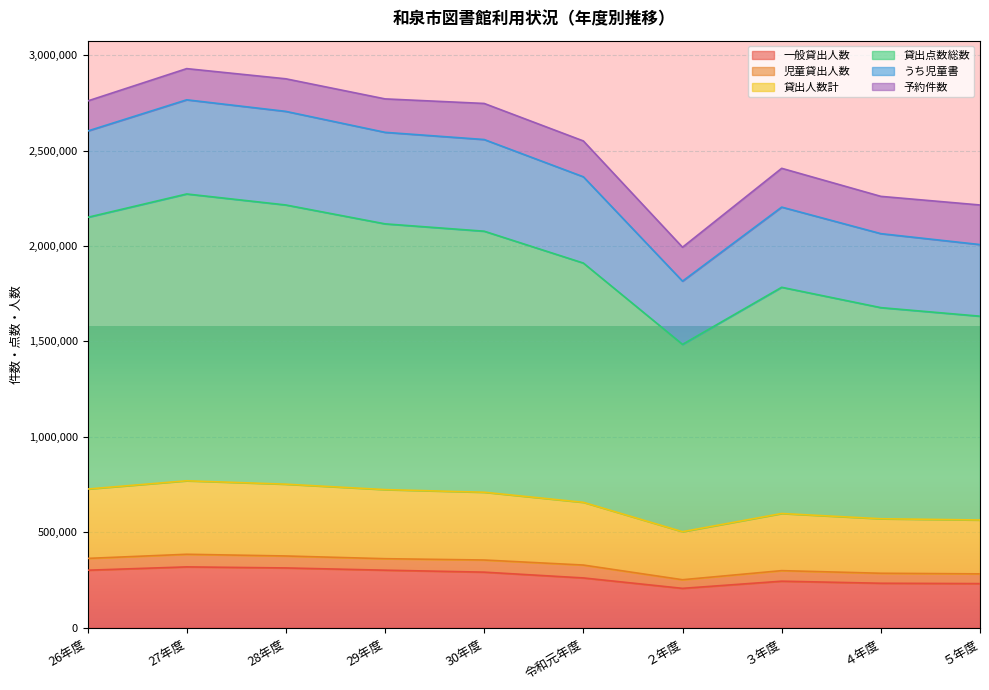

What is the maximum value shown in the chart?

2929159